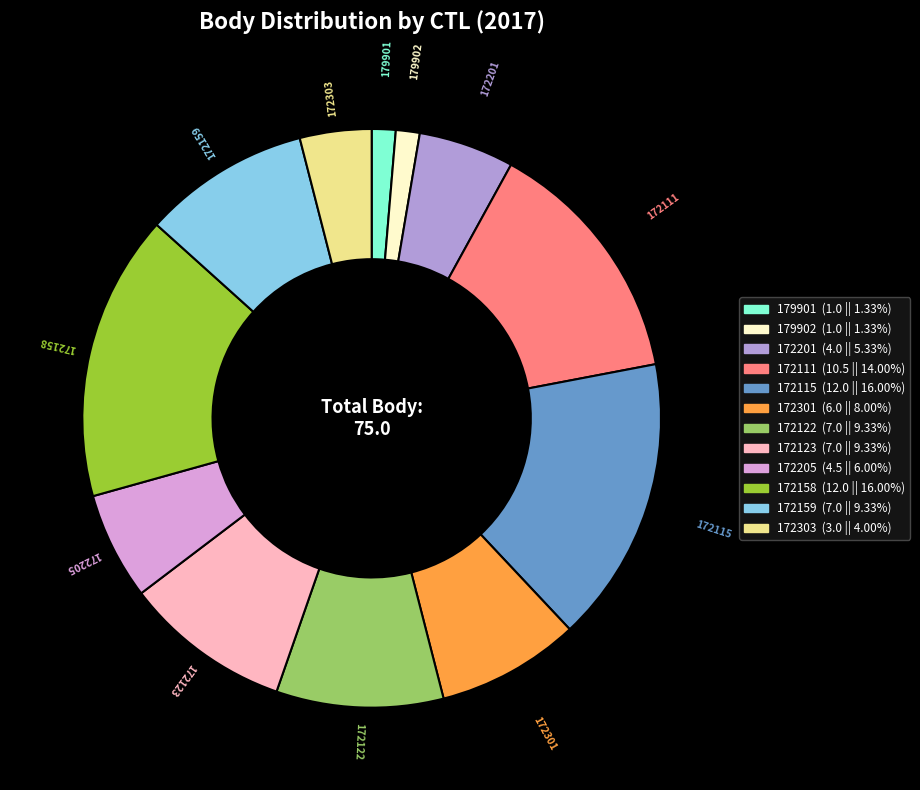

Does any single category account for the majority?

No